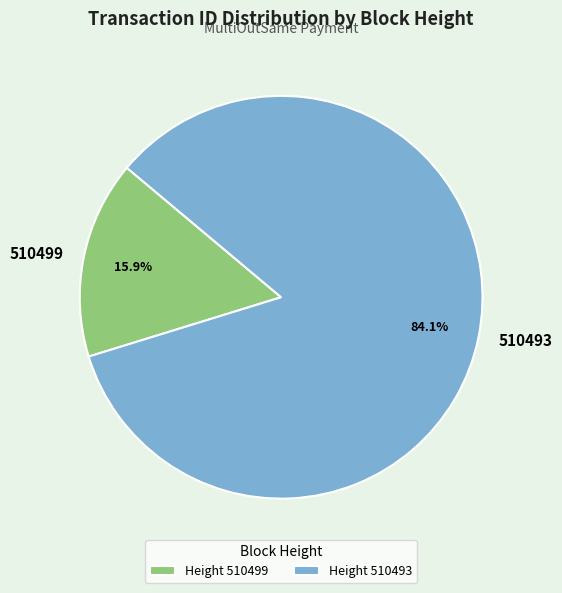

Does any single category account for the majority?

Yes